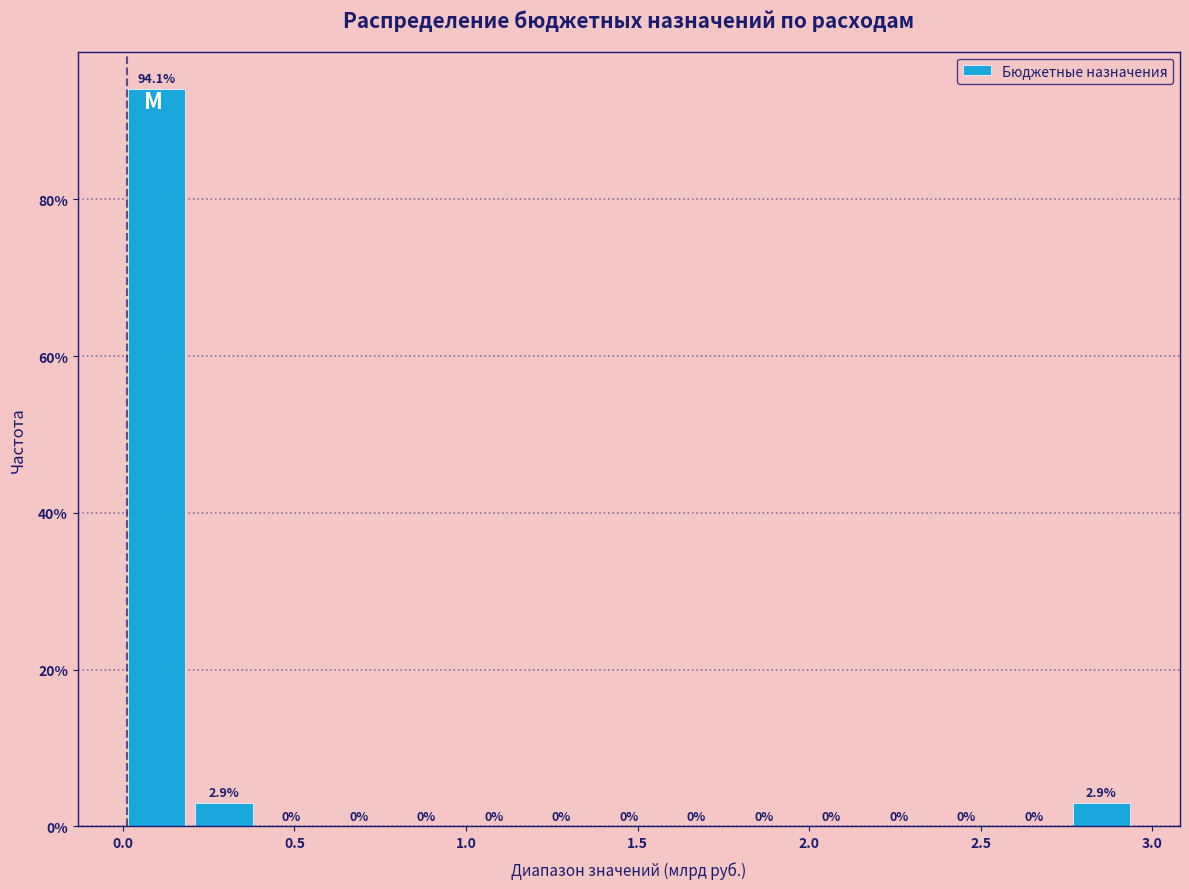

Read against the x-axis, roughly where is the centre of the tallest bar?

0.10